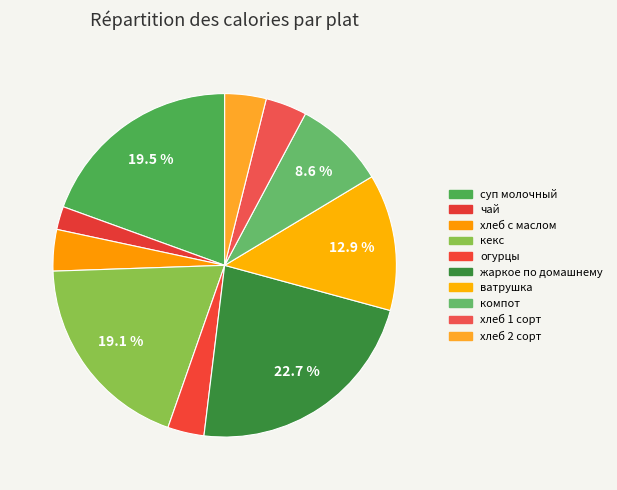

Does any single category account for the majority?

No